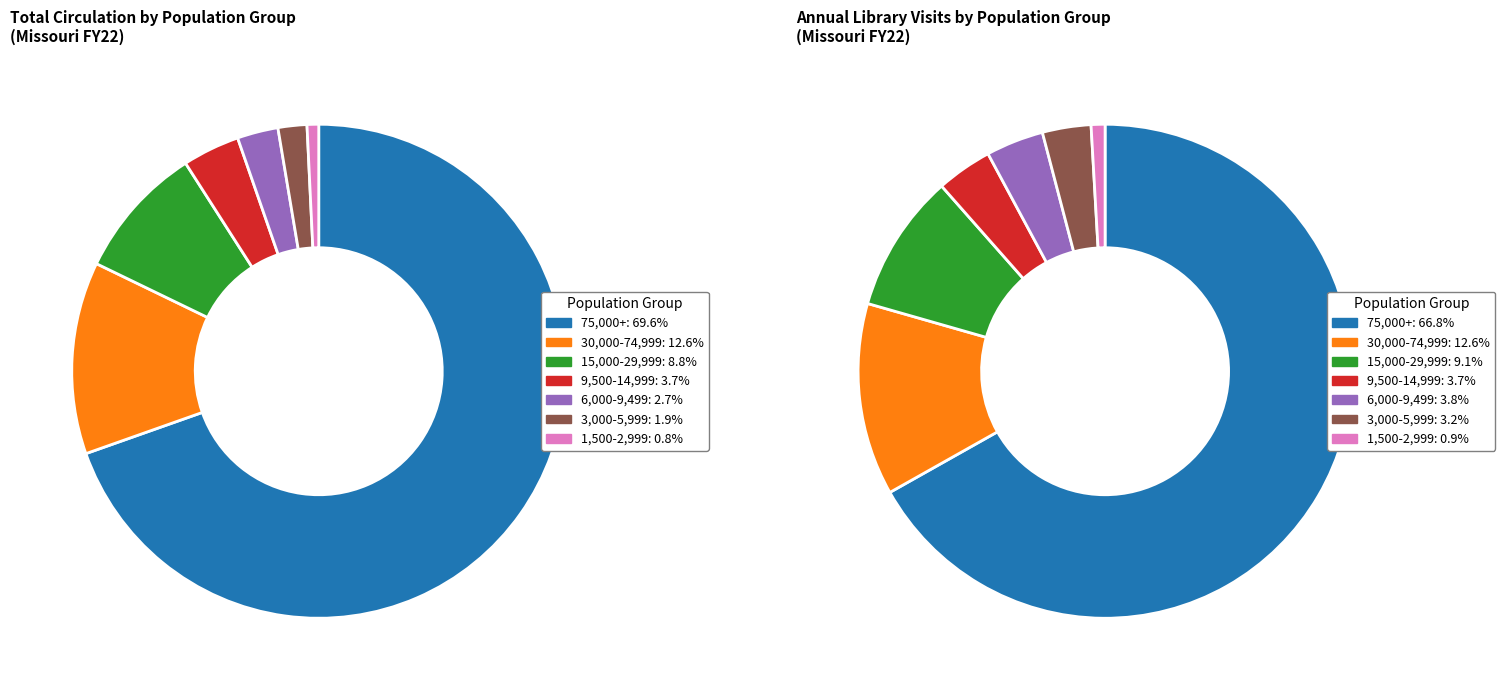

How many slices are in this pie chart?

7